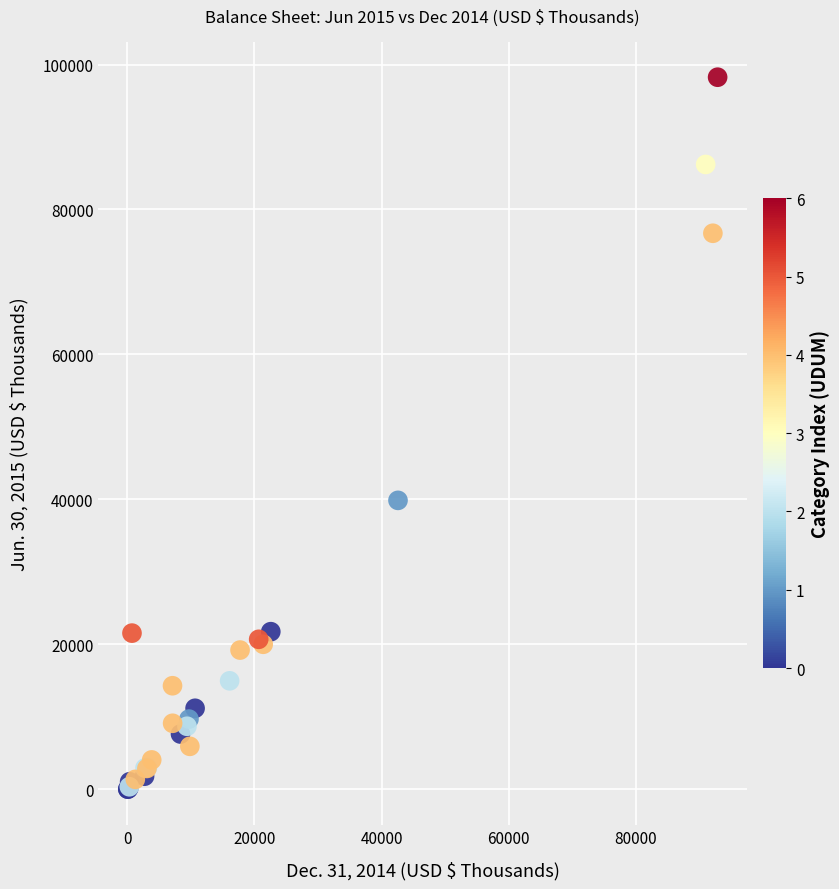

What Y value in the scatter plot is closest to 49125?

39853